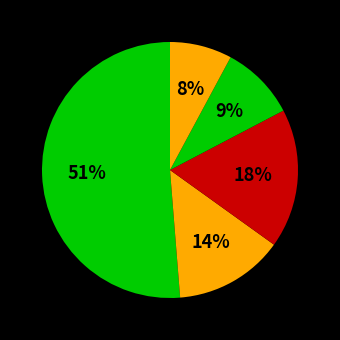

Count the number of slices in the pie.

5